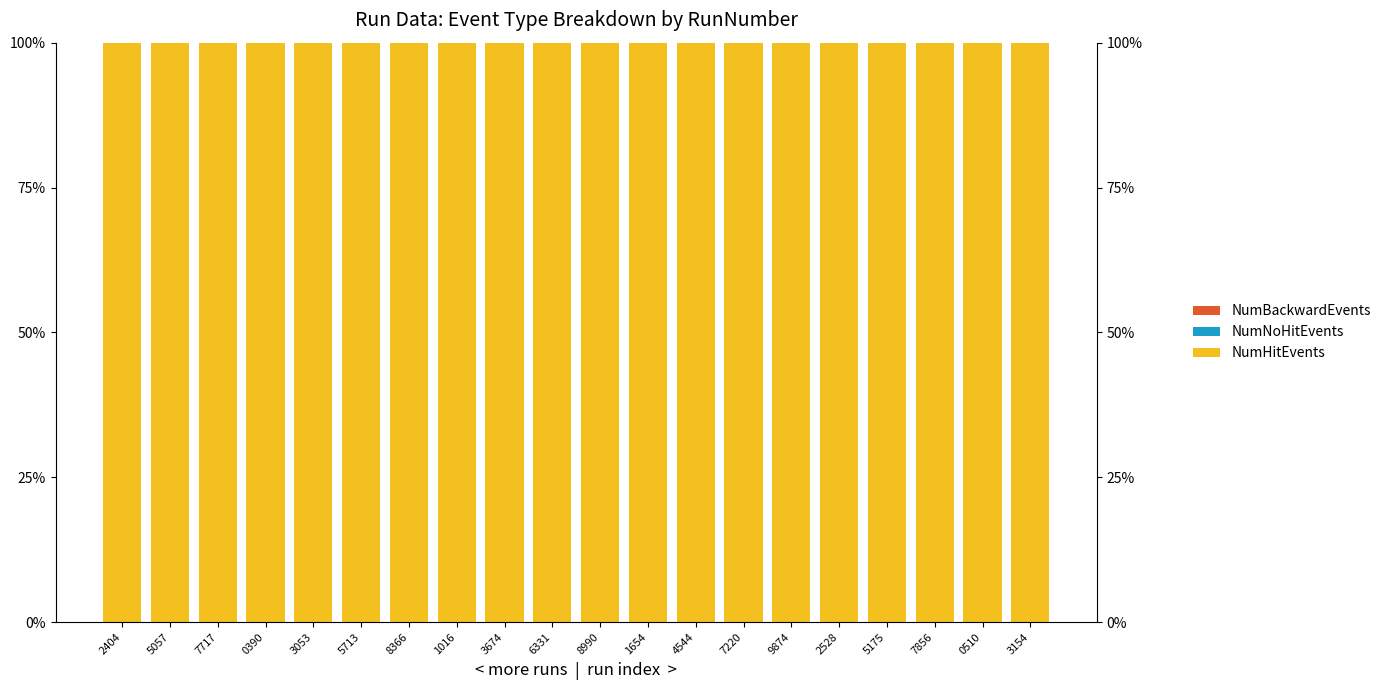

Rank the series at 3053 from highest to lowest value.

NumHitEvents, NumNoHitEvents, NumBackwardEvents